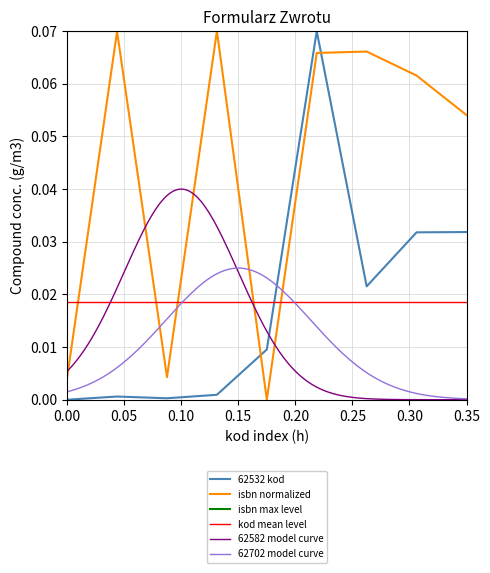

Is it true that isbn equals 0.0 at 68295?

False